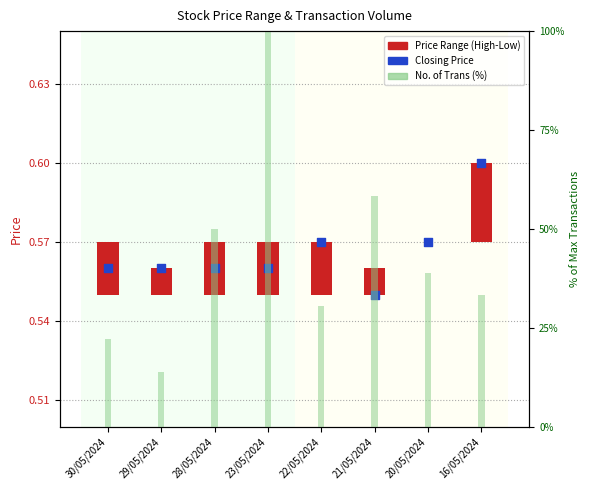

At how many categories does at least one series exceed 54?

2